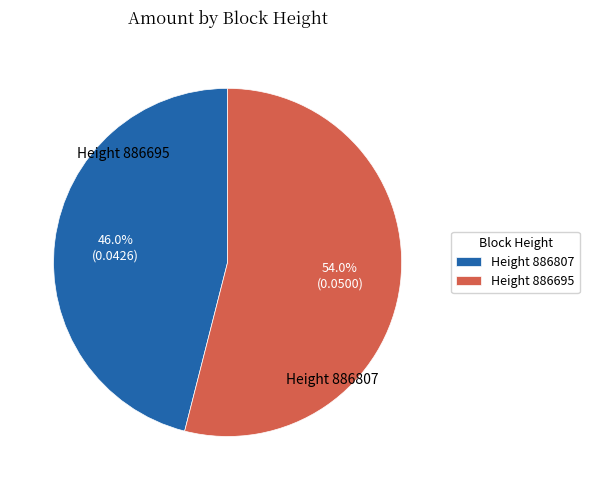

Does any single category account for the majority?

Yes